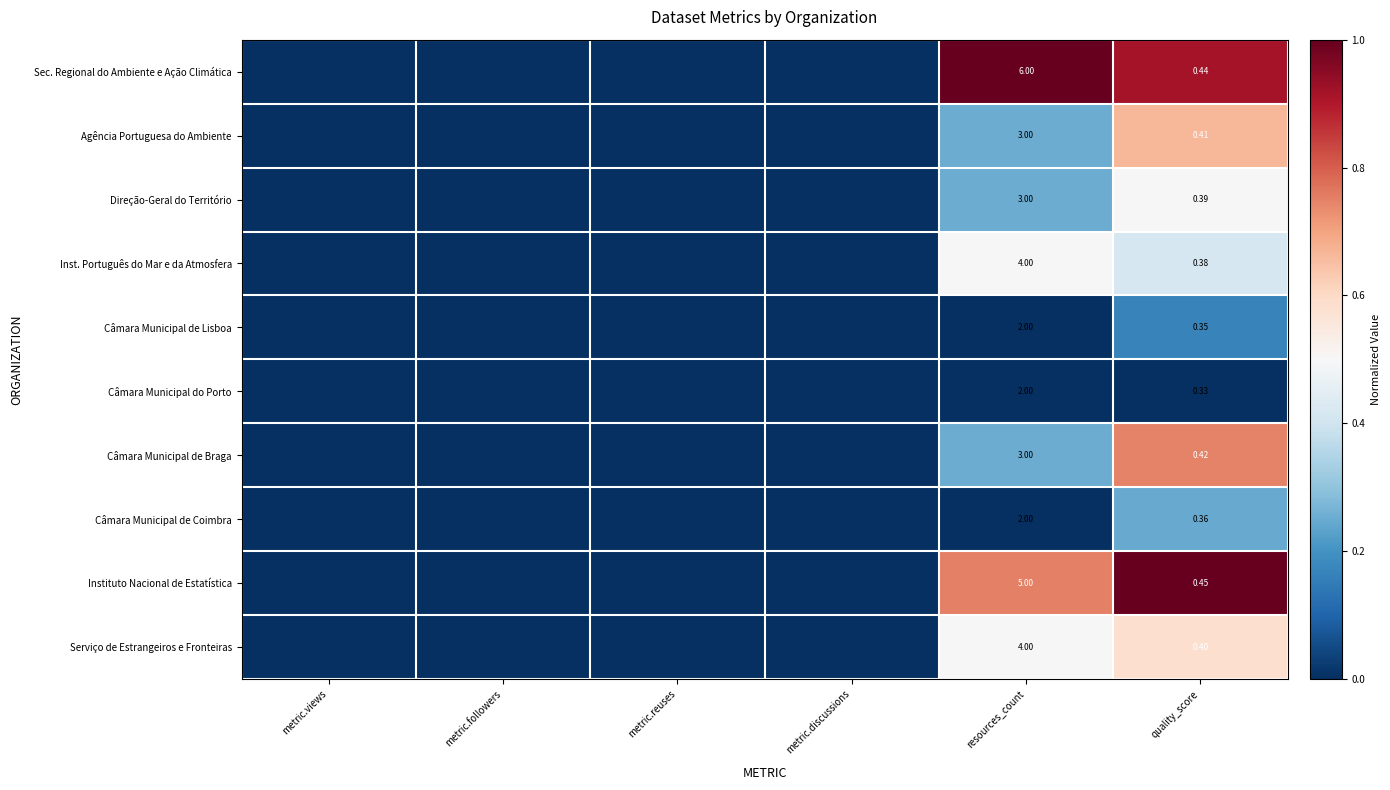

Between resources_count and quality_score, which series saw the biggest shift?

Sec. Regional do Ambiente e Ação Climática